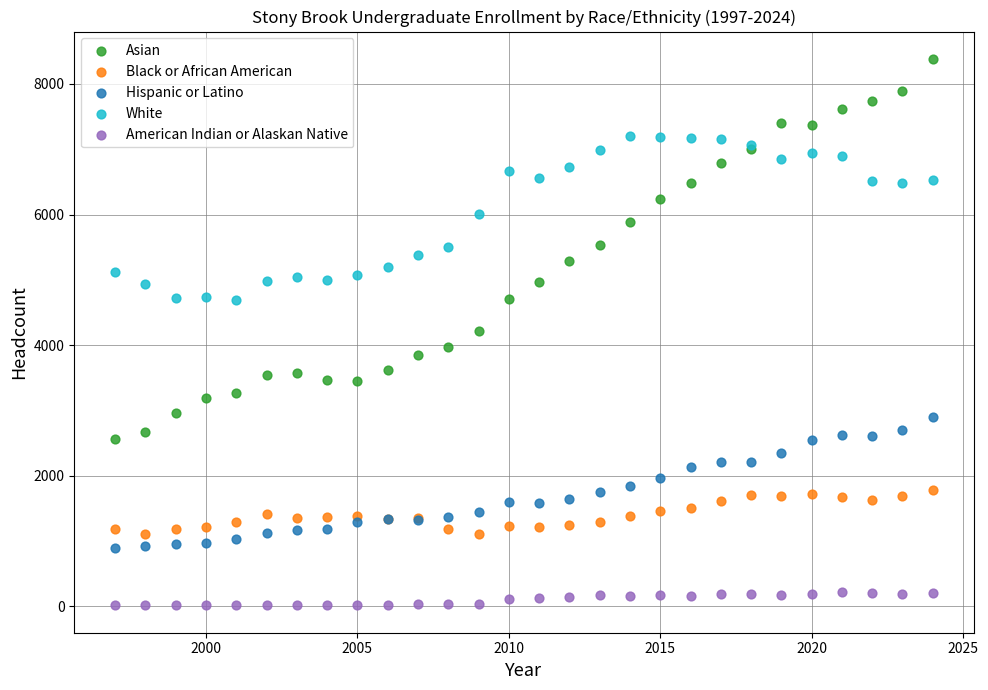

What is the X range (max minus min) for the scatter plot?

27